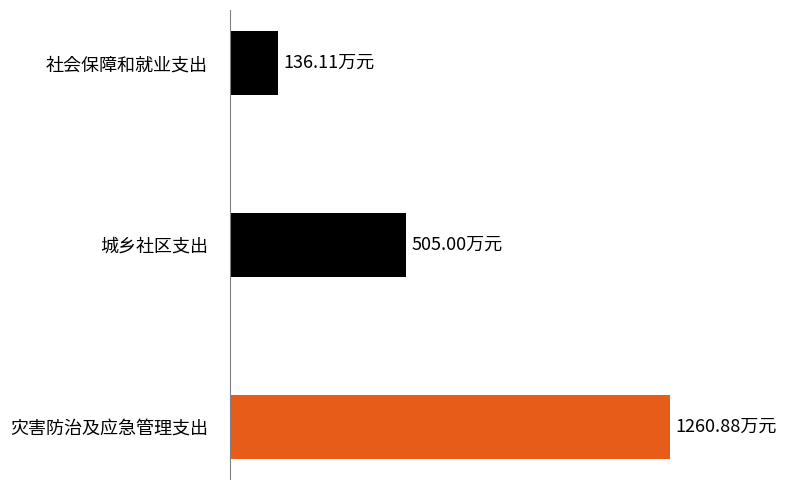

Are the bars horizontal?

Yes